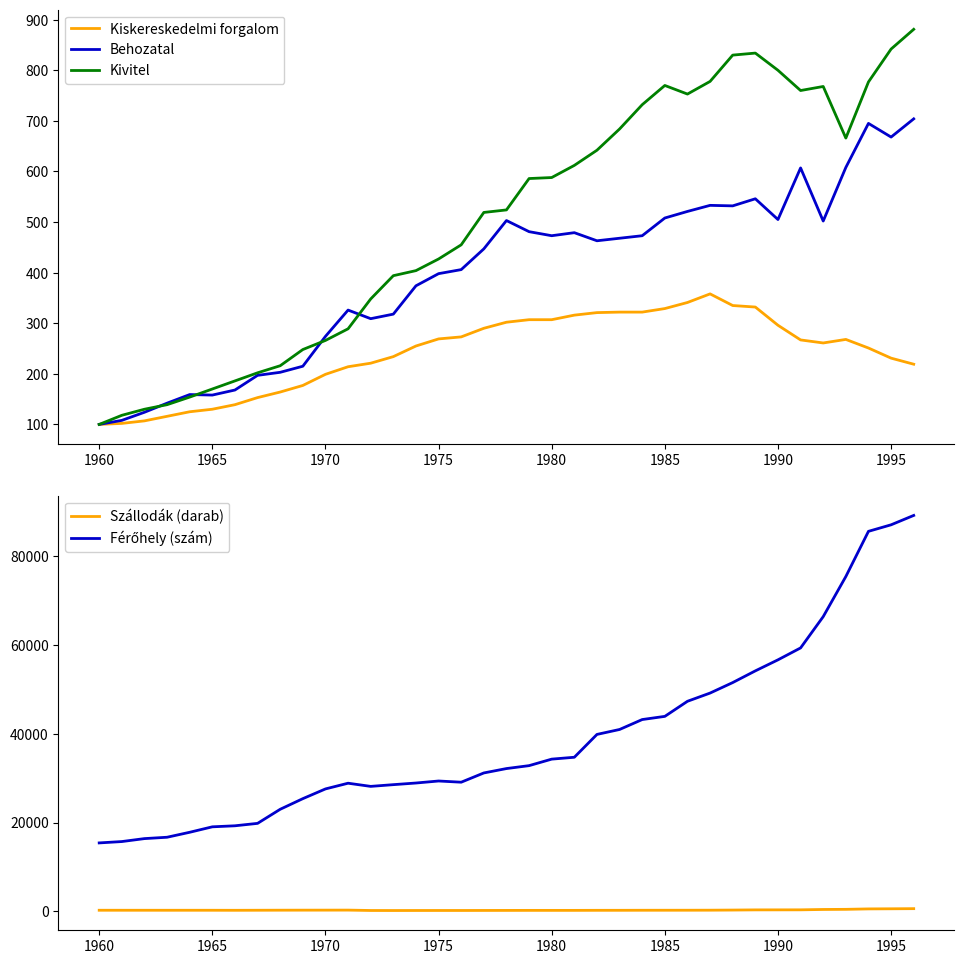

True or false: Kiskereskedelmi forgalom has a value of 130 at 1965.

True